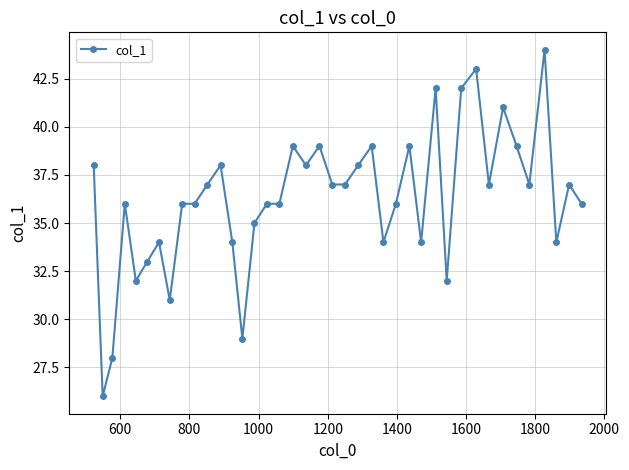

What is the greatest value displayed?

44.0